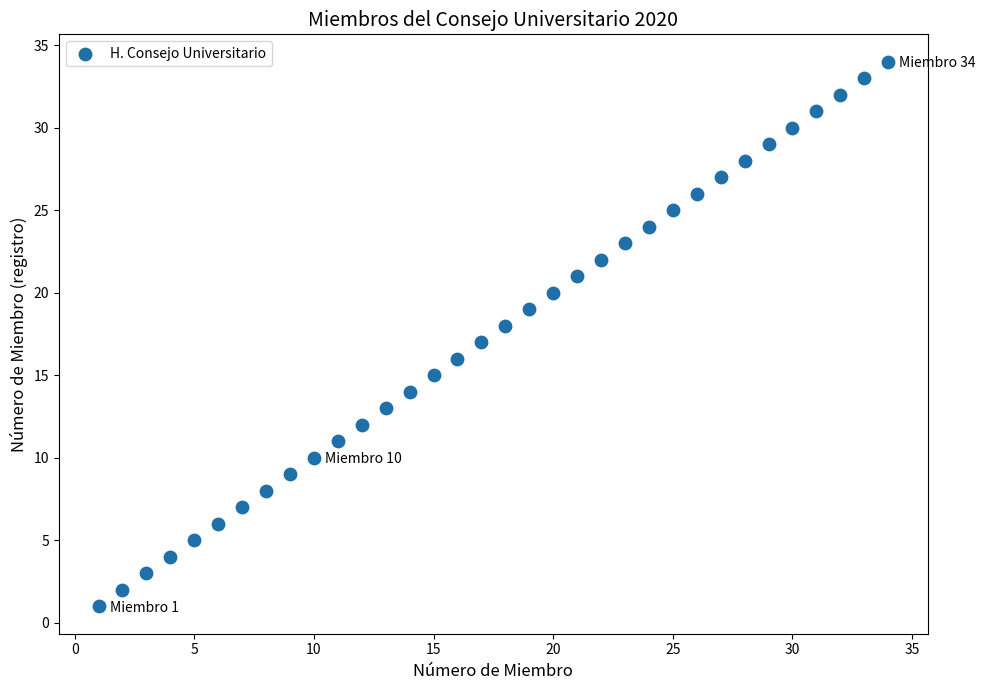

What is the range of X values (max minus min)?

33